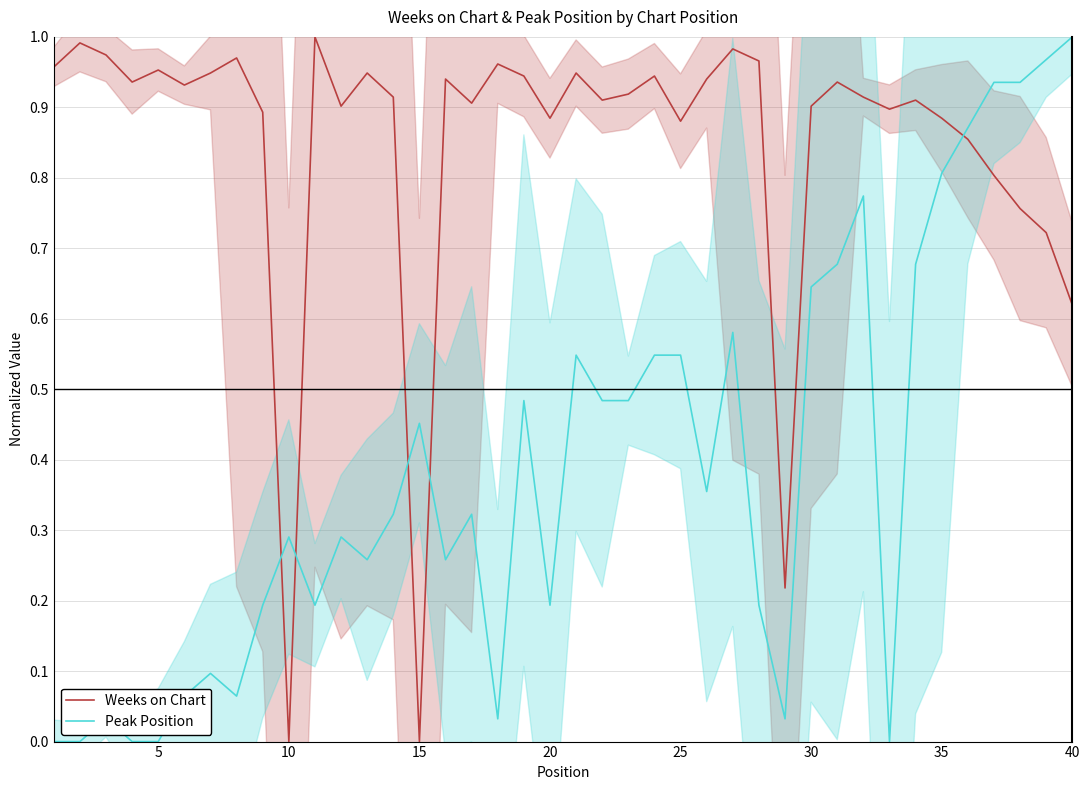

How many lines are shown in the chart?

2